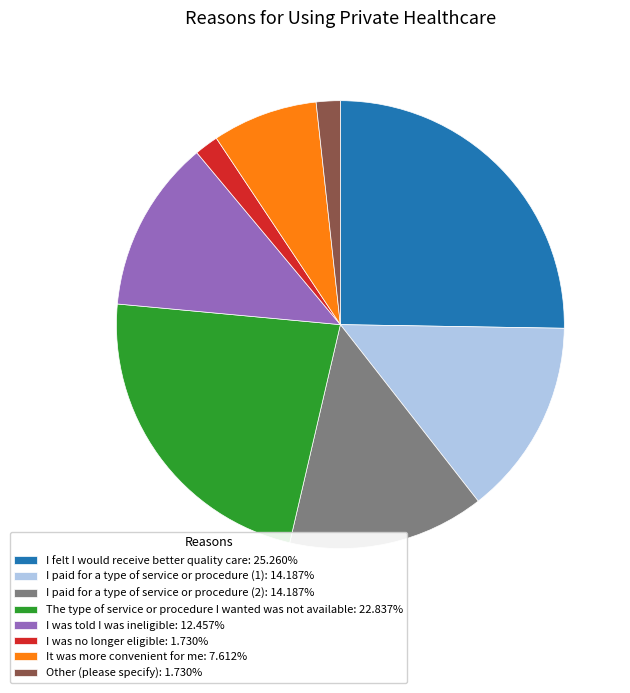

Between I was no longer eligible and I paid for a type of service or procedure (2), which is larger?

I paid for a type of service or procedure (2)